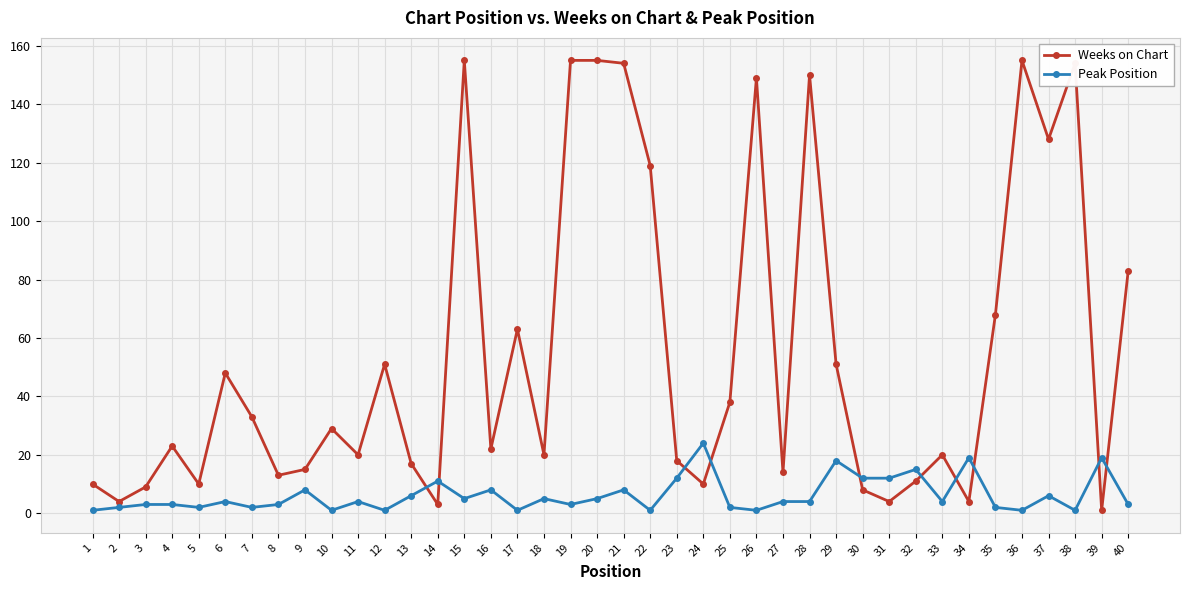

Which series has the largest total across all categories?

Weeks on Chart